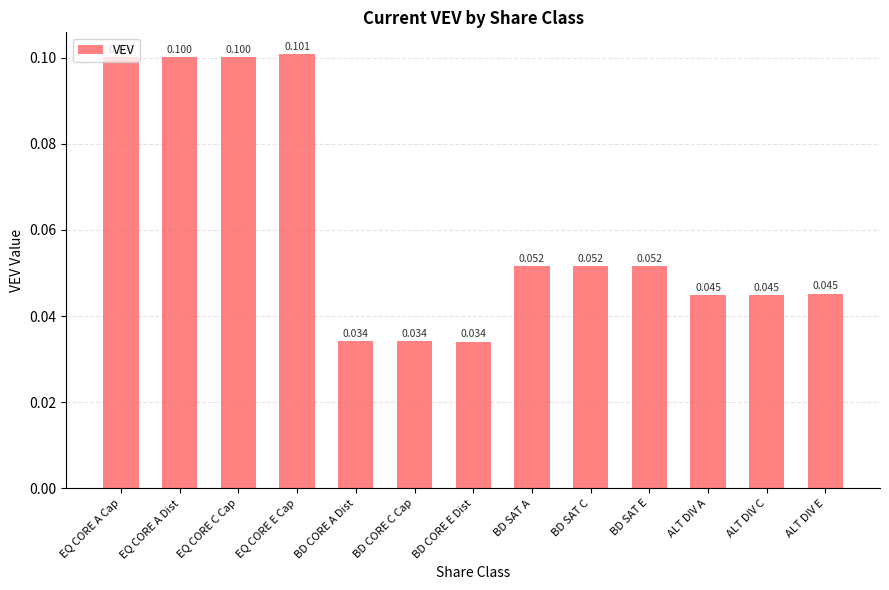

What is the change in value from EQ CORE A Cap to ALT DIV A?

-0.1